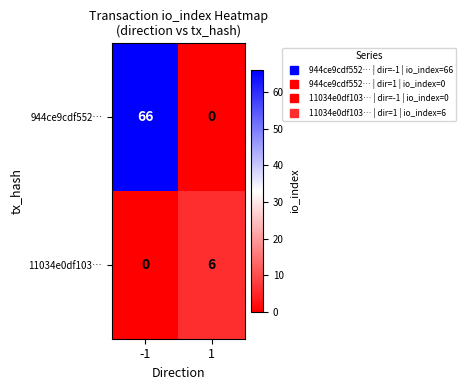

Rank the series by their maximum value, from highest to lowest.

944ce9cdf552…, 11034e0df103…